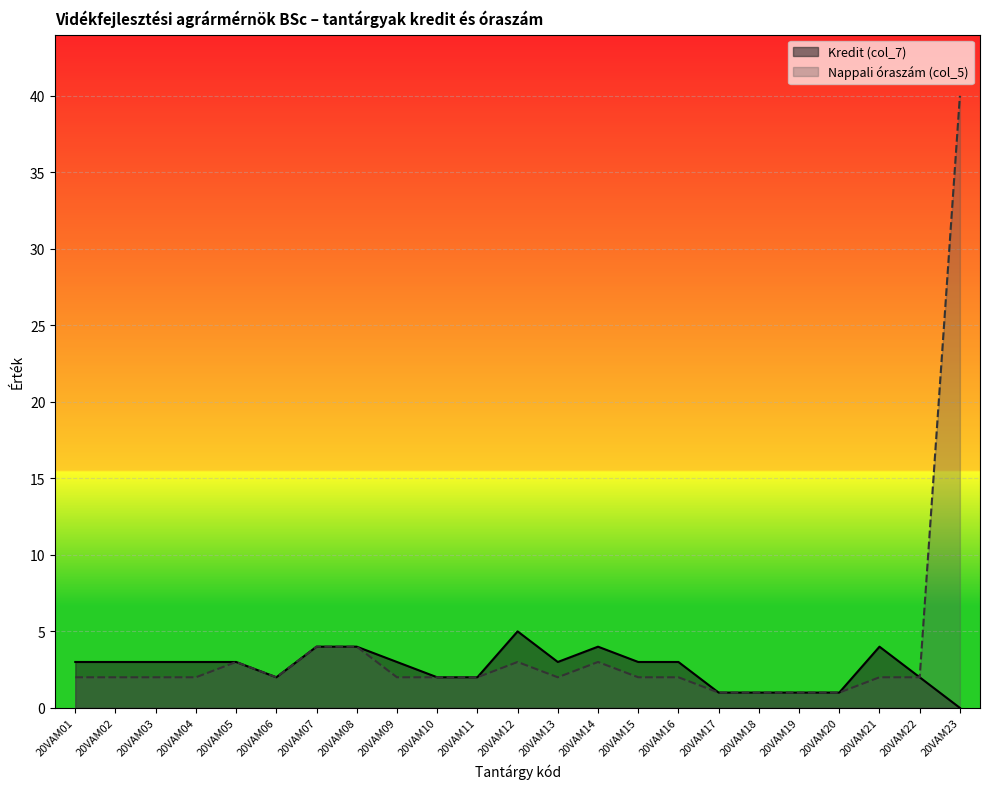

How many data points in Nappali óraszám (col_5) are above 2?

6